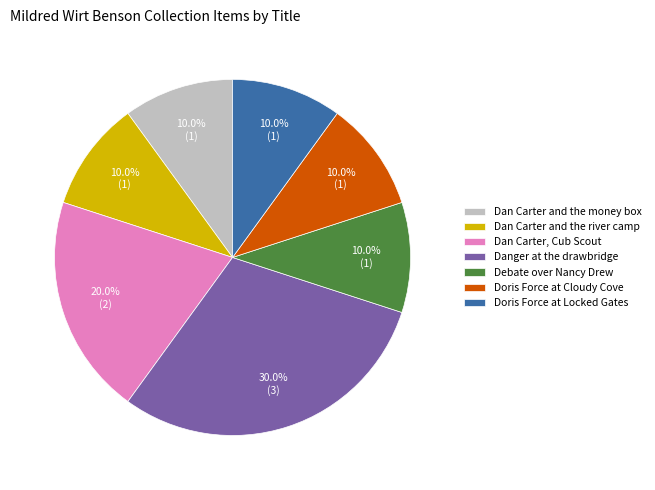

How much of the chart is everything except Doris Force at Cloudy Cove?

90.0%